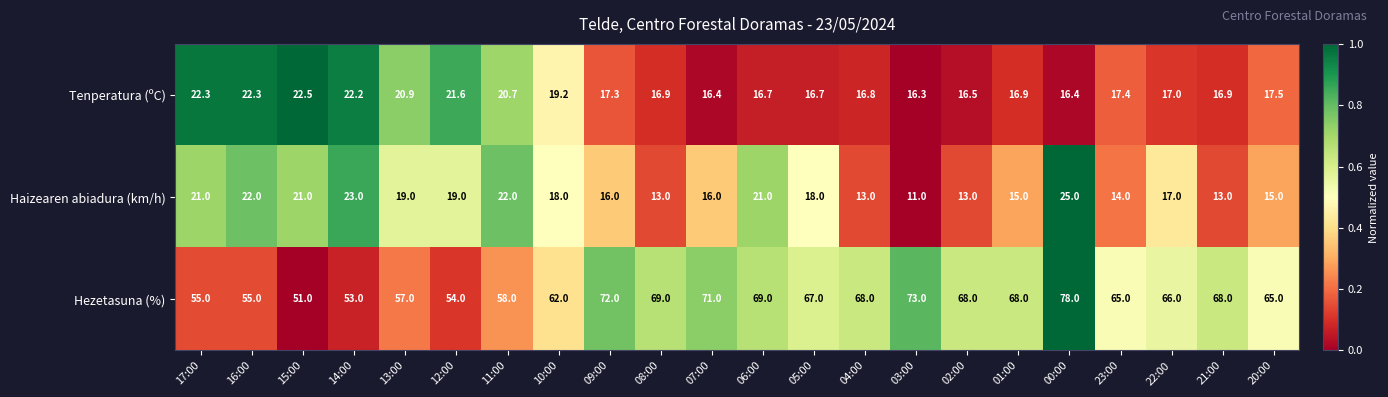

At 17:00, list the series in order from largest to smallest.

Hezetasuna (%), Tenperatura (ºC), Haizearen abiadura (km/h)